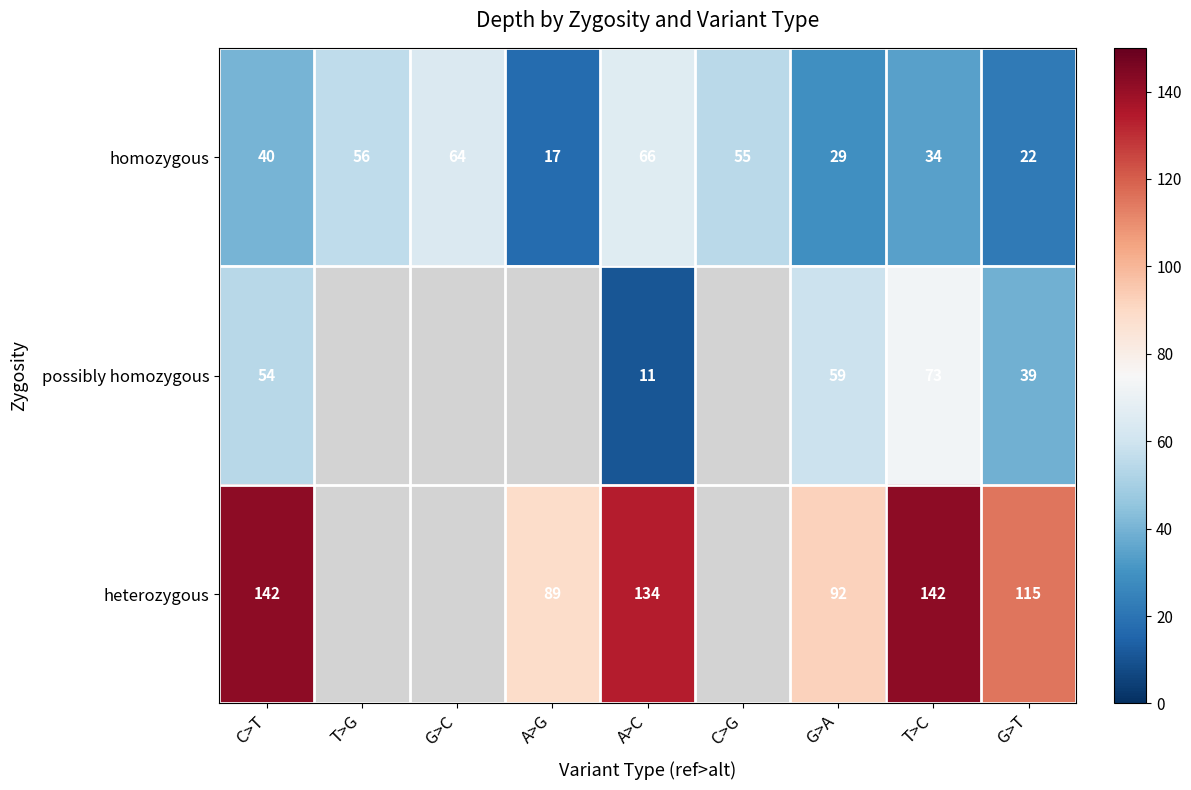

Between T>C and G>A, which is larger?

T>C